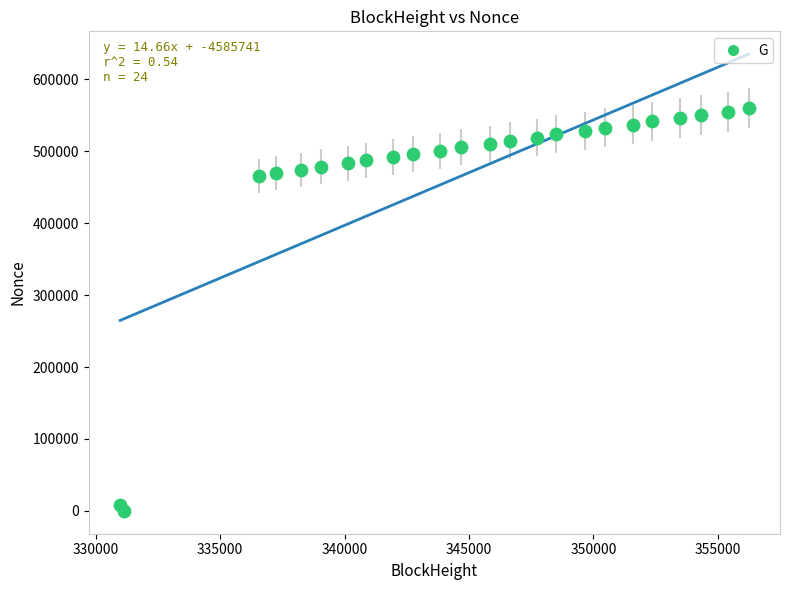

What is the range of Y values (max minus min)?

559875